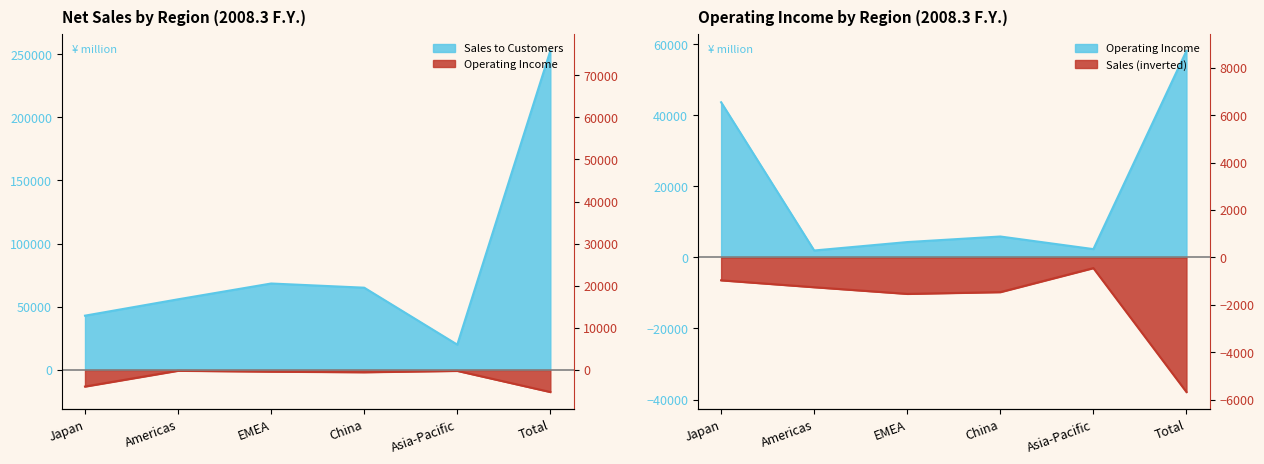

Which category has the lowest value across all series?

Total